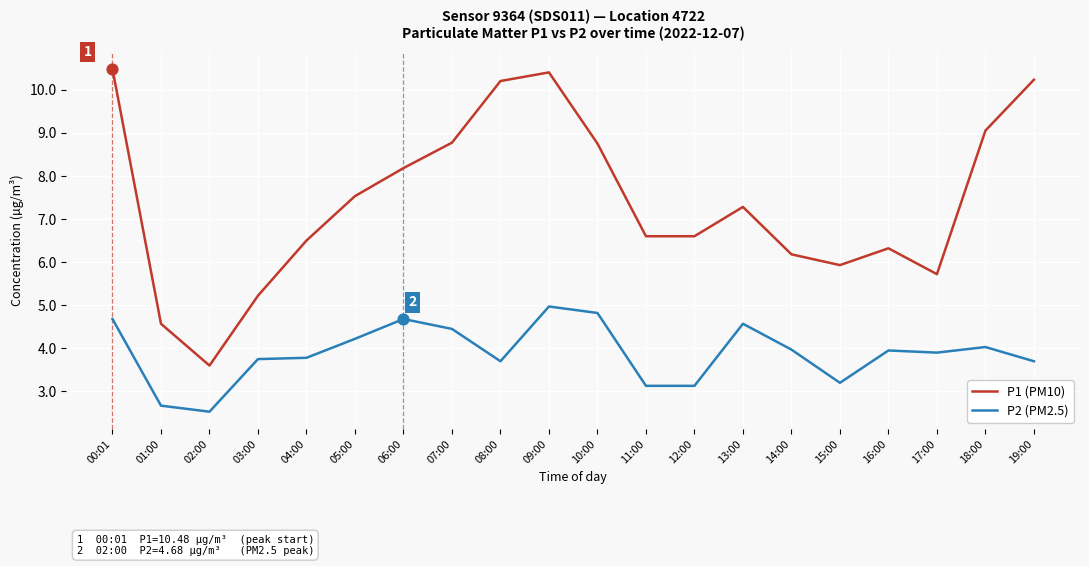

What are all the series names shown in the legend?

P1 (PM10), P2 (PM2.5)